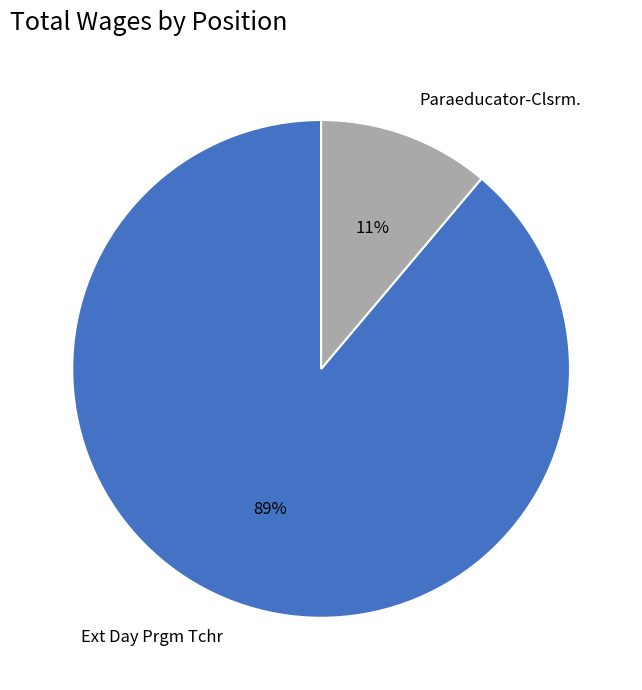

To the nearest percent, what is the difference between the Paraeducator-Clsrm. and Ext Day Prgm Tchr slice percentages?

78%